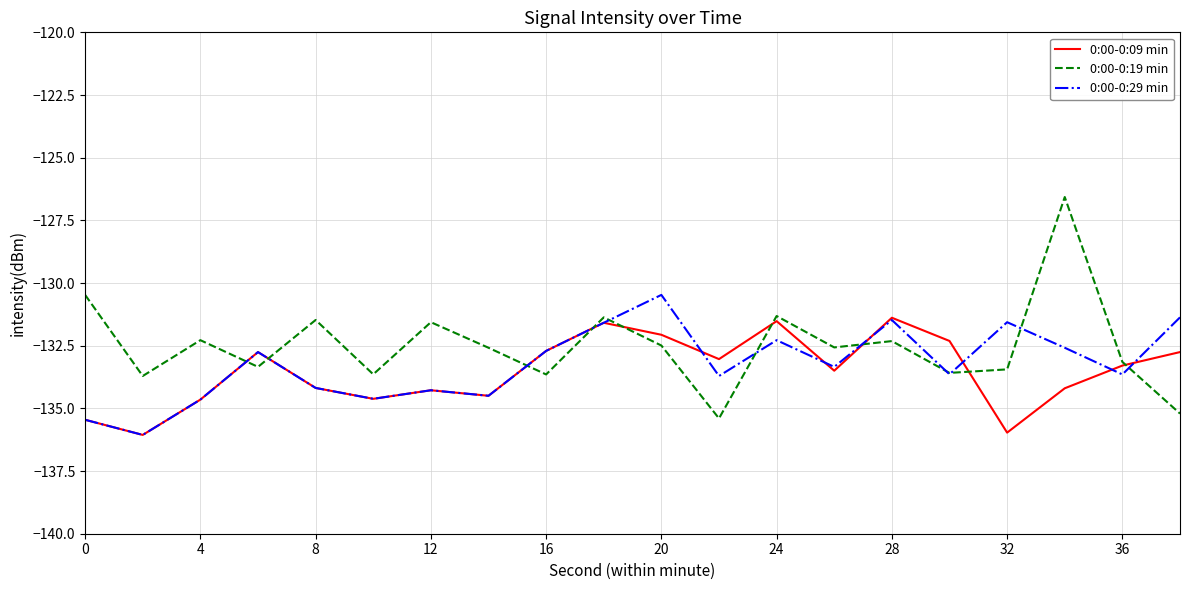

Is this an area chart (filled region under the line)?

No